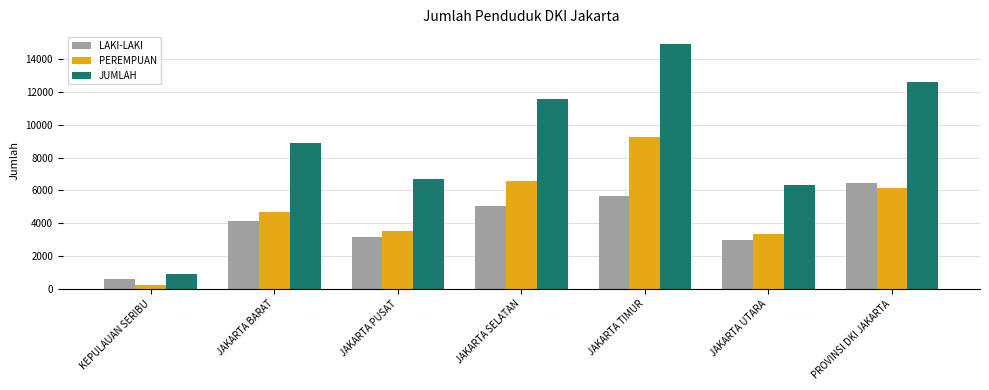

Which series changed the most between JAKARTA UTARA and PROVINSI DKI JAKARTA?

JUMLAH